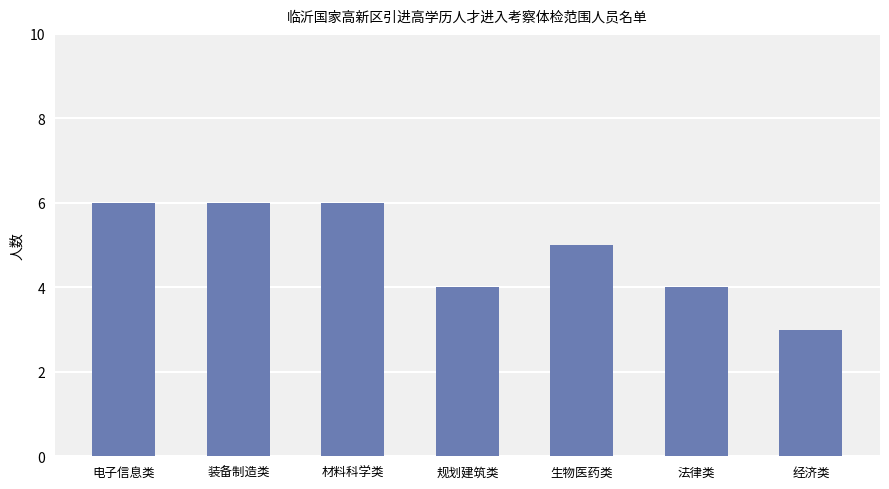

What is the change in value from 电子信息类 to 法律类?

-2